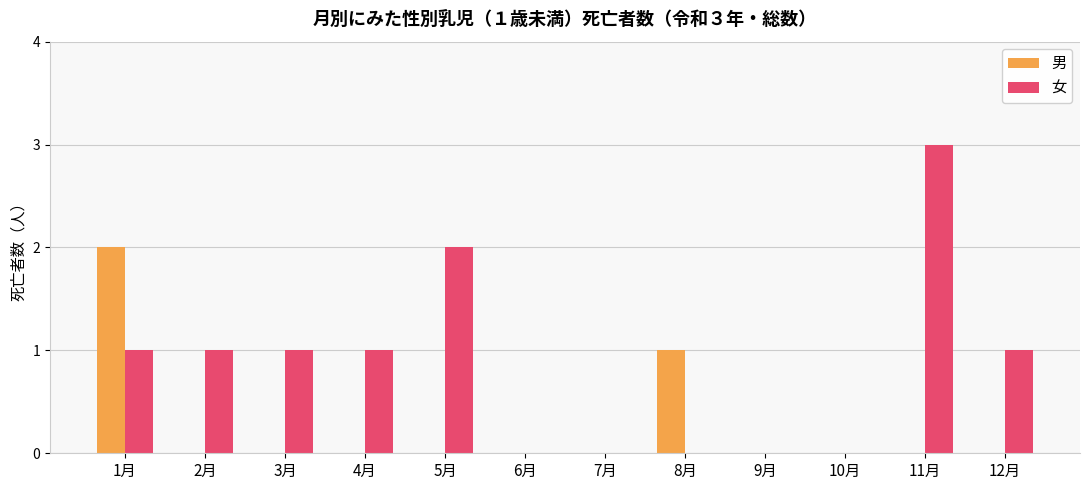

Which series has the largest total across all categories?

女